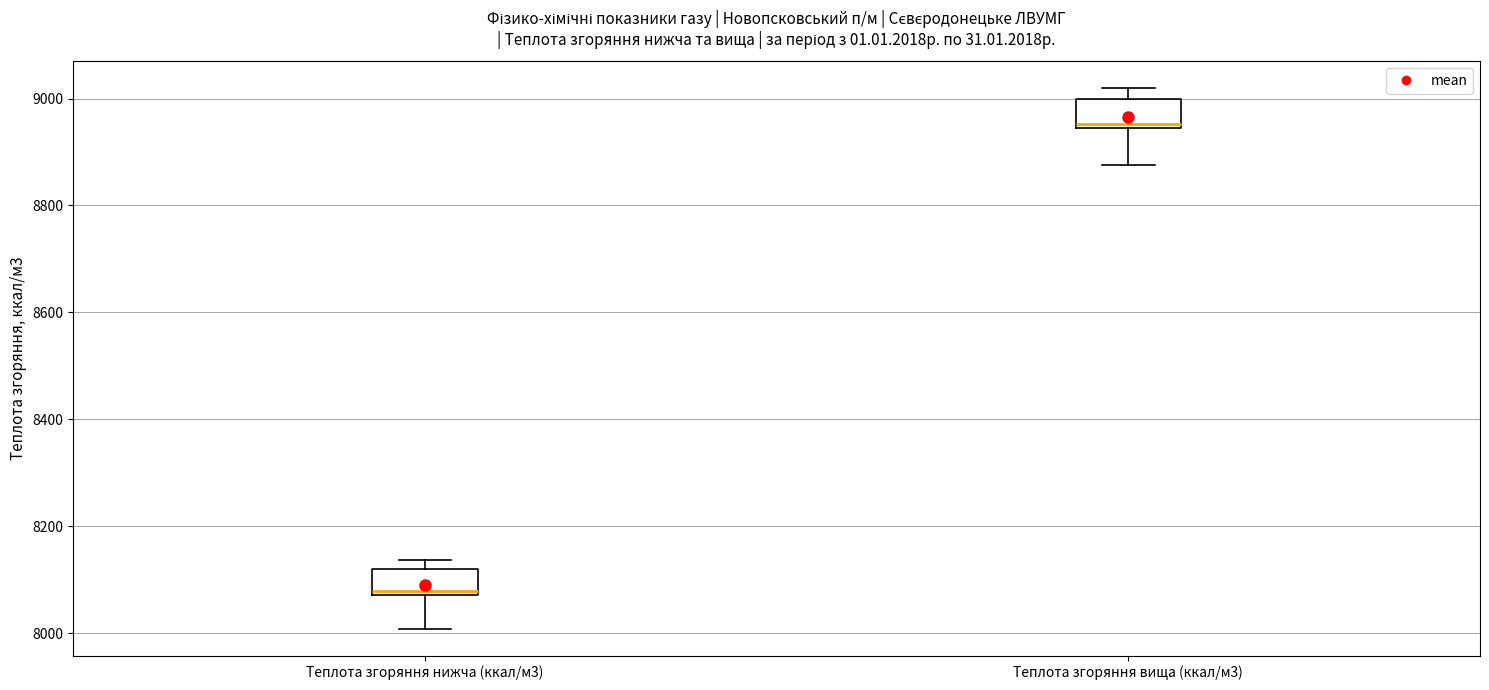

Which box's median line is the highest?

Теплота згоряння вища (ккал/м3)